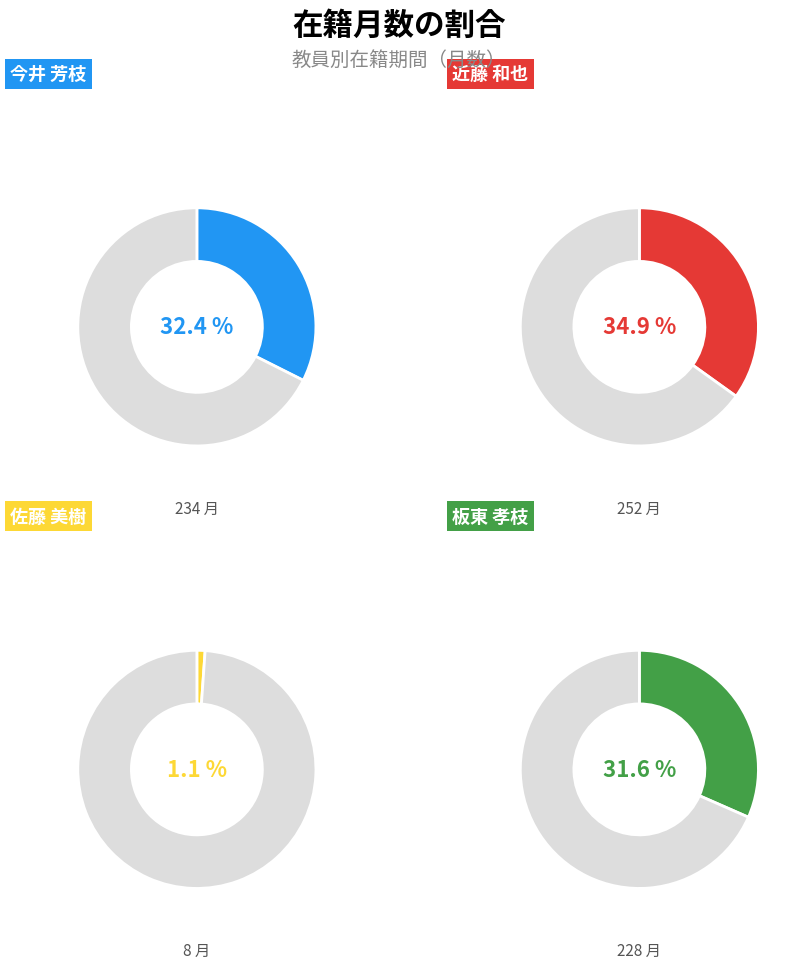

To the nearest percent, what percentage of the pie is 近藤 和也?

35%